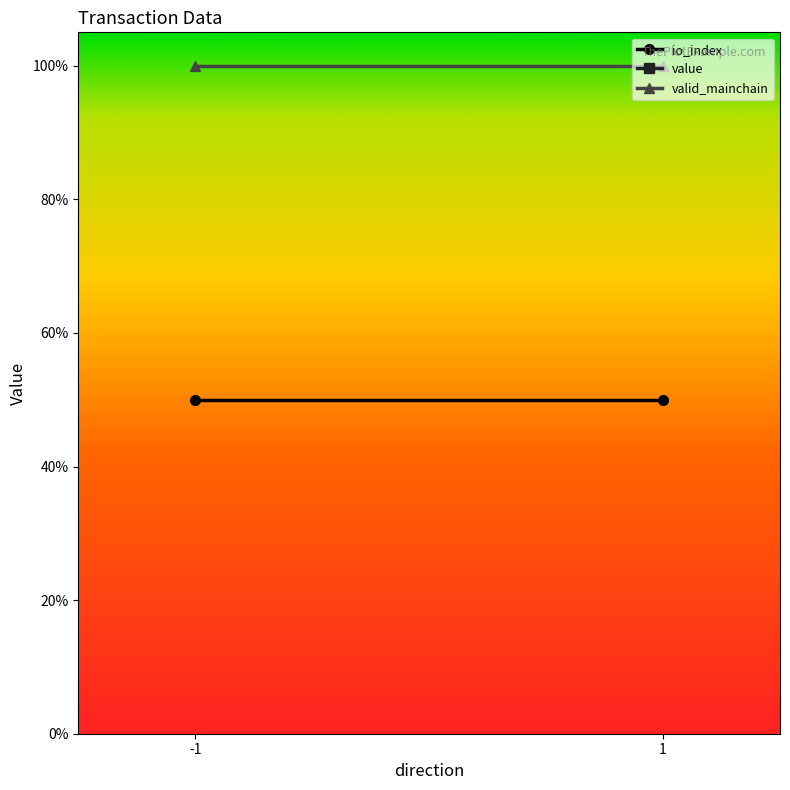

Rank the series at -1 from lowest to highest value.

io_index, value, valid_mainchain